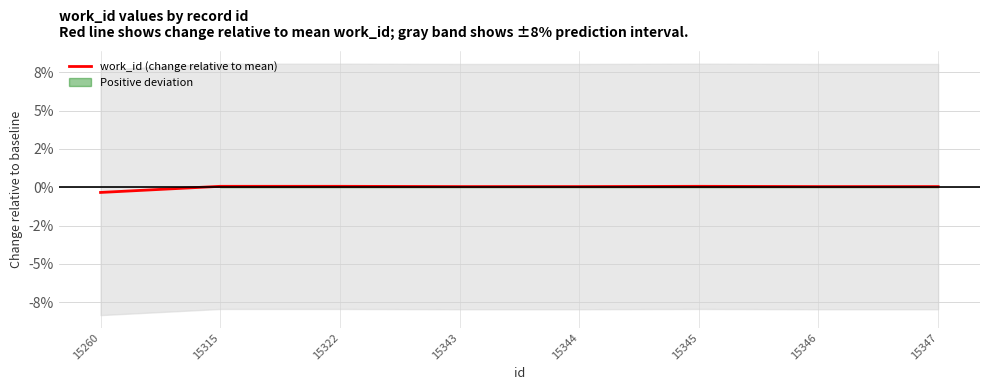

At which category does the data reach its first local peak?

15345